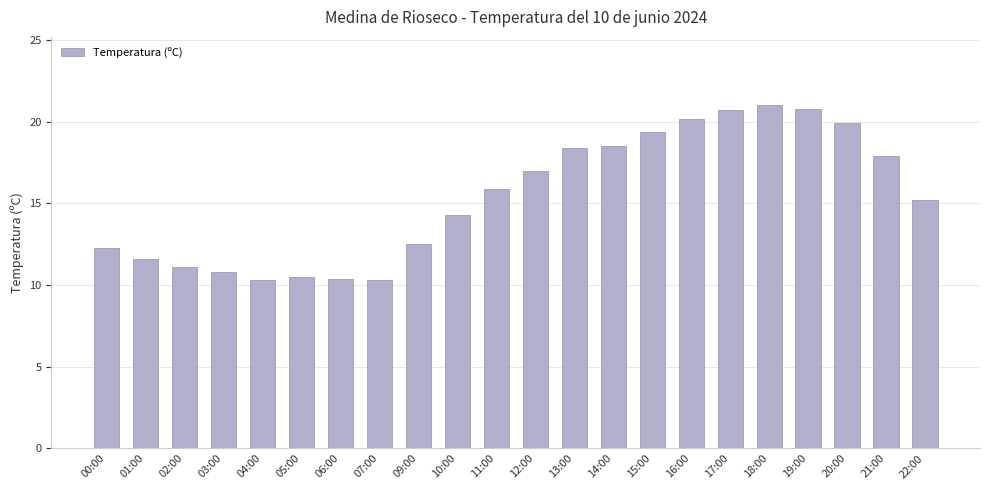

Which has a higher value, 13:00 or 15:00?

15:00